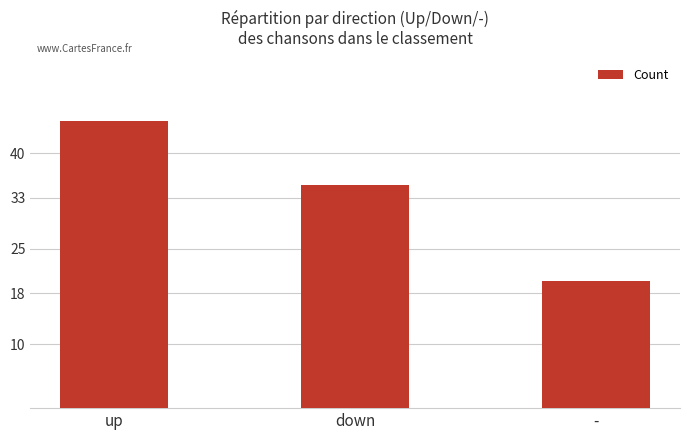

Are the bars horizontal?

No